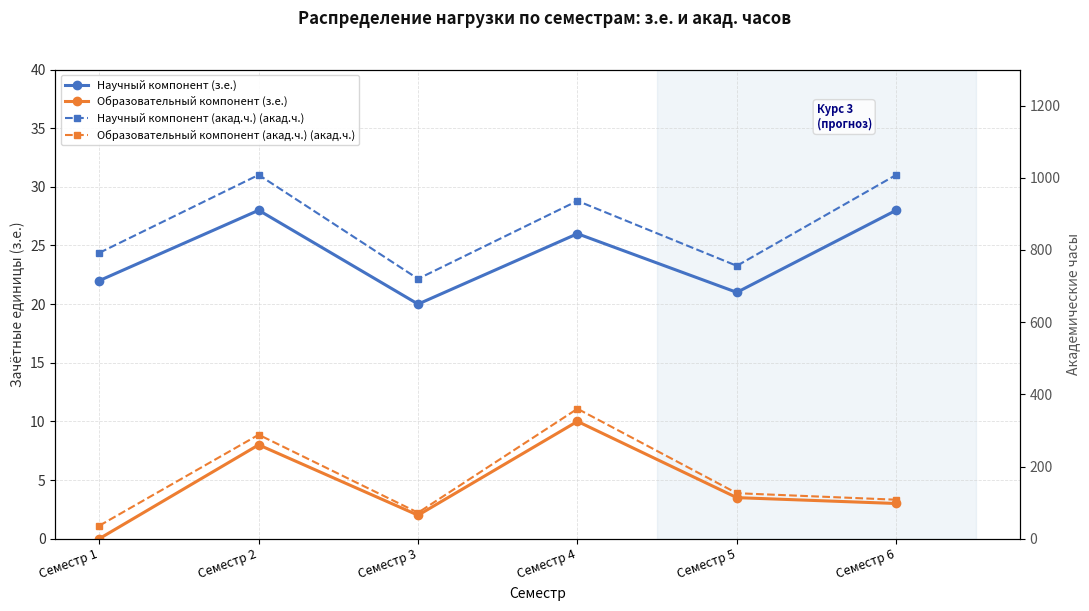

What is the average value of the Научный компонент (акад.ч.) (акад.ч.) series?

870.0